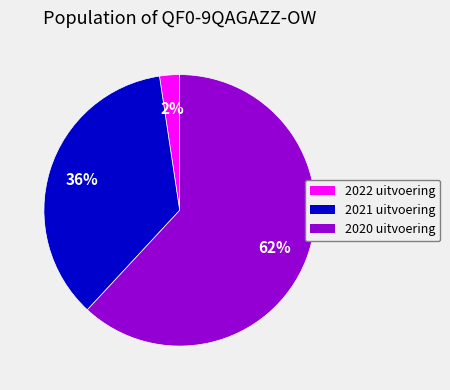

To the nearest percent, what percentage of the pie is 2022 uitvoering?

2%